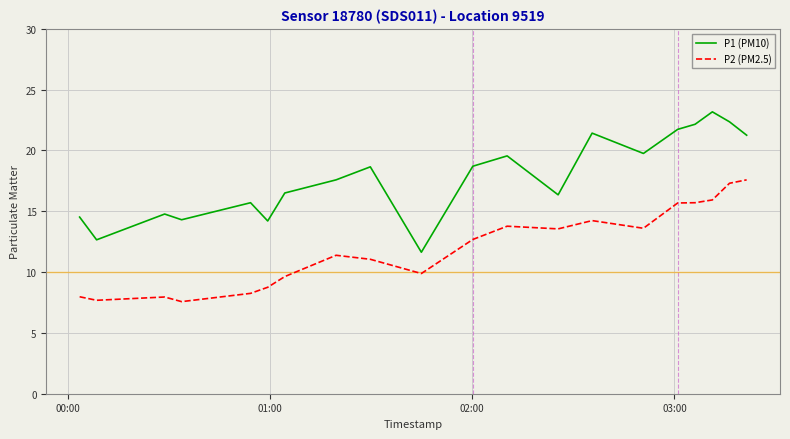

Which series has the widest spread of values?

P1 (PM10)